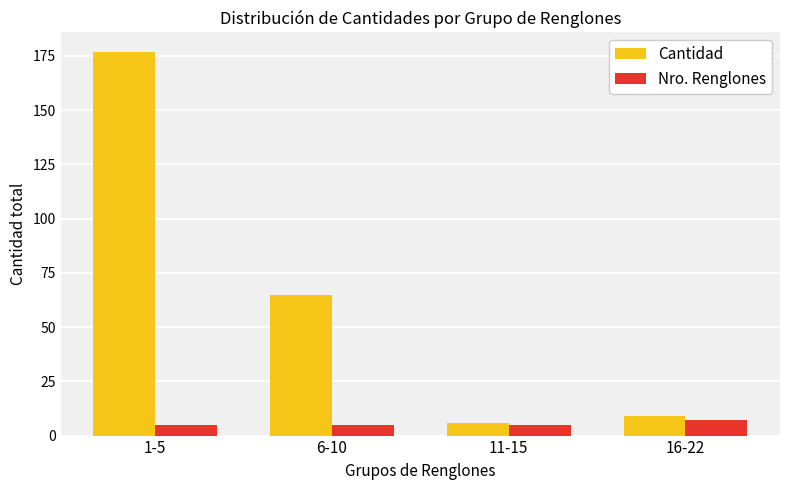

Is it true that Cantidad equals 65 at 6-10?

True